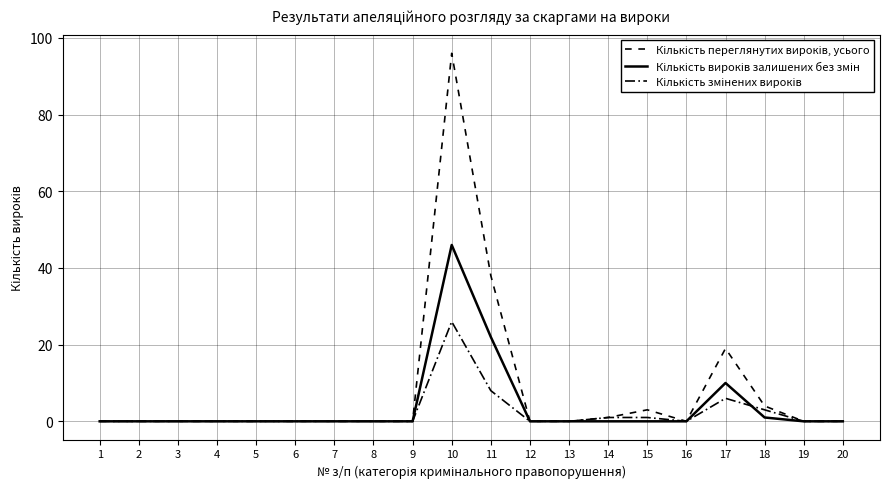

True or false: Кількість переглянутих вироків, усього has more than 0 interior local peaks.

True